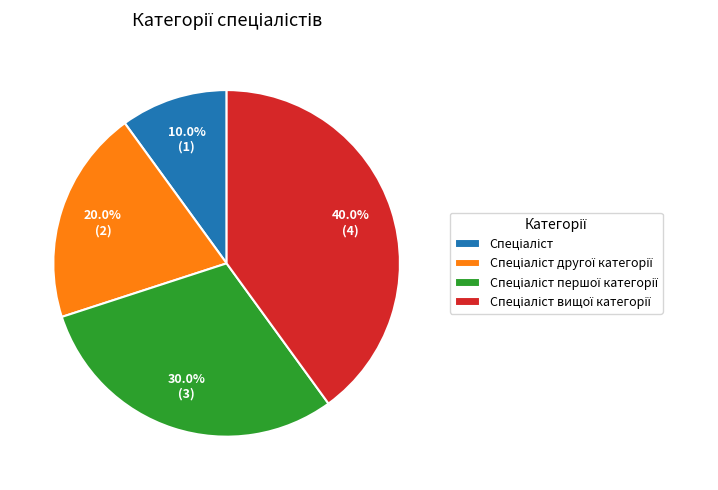

Is there a majority slice in this chart?

No